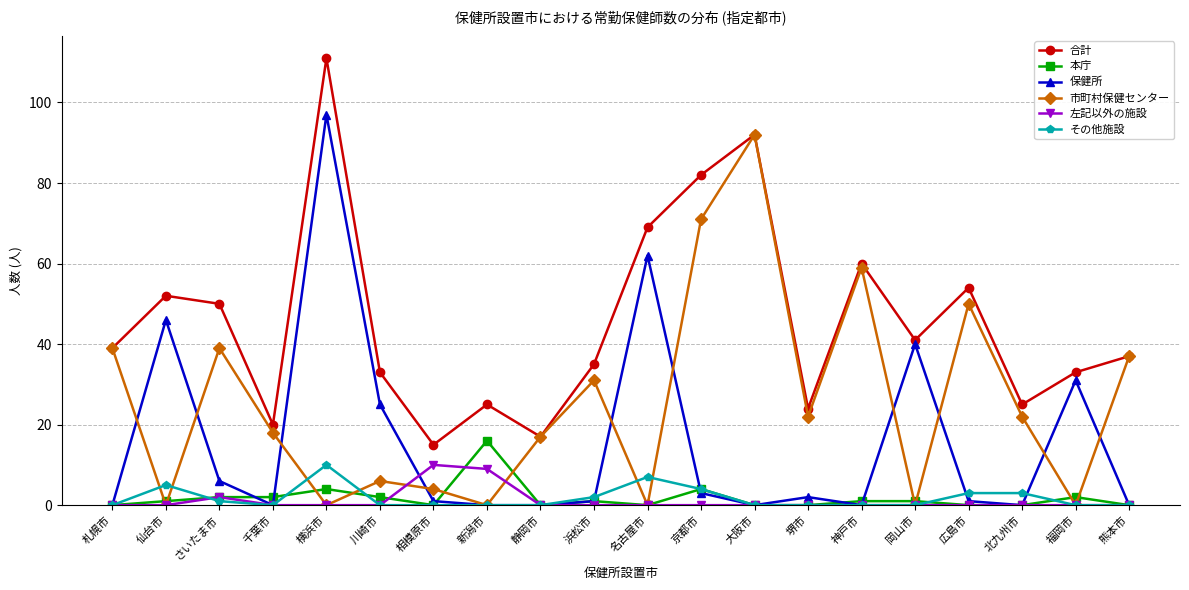

How many interior local valleys does the 市町村保健センター series have?

7